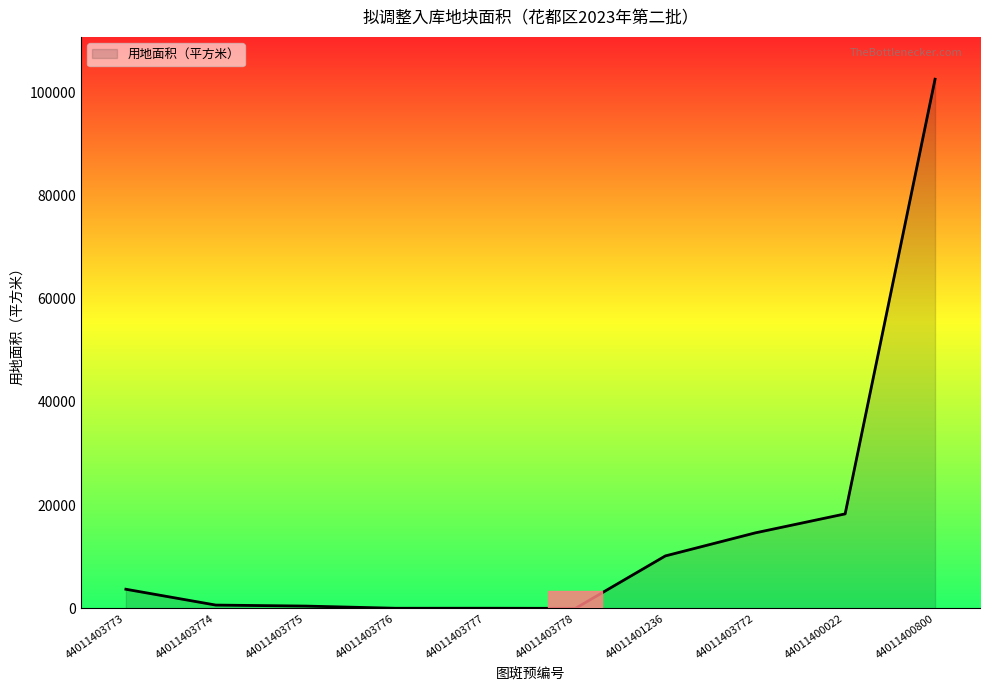

Which has a higher value, 44011400800 or 44011403774?

44011400800